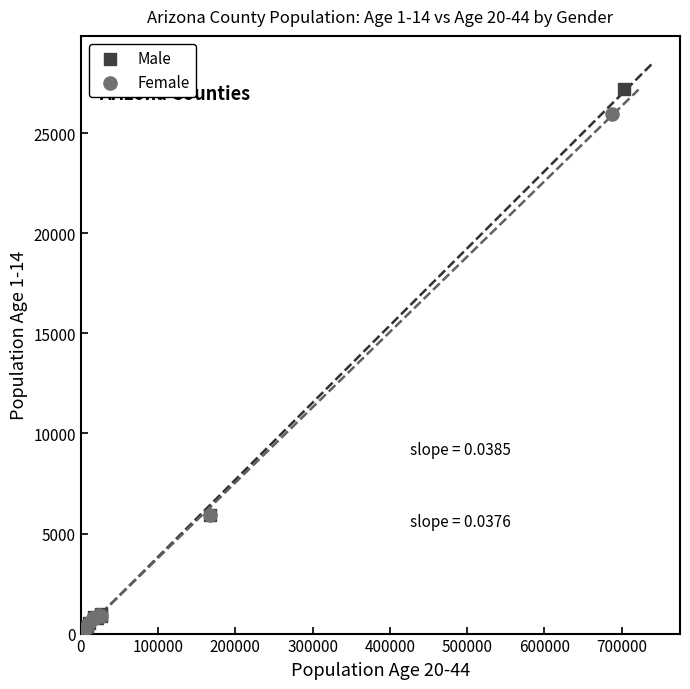

Which series has the widest spread of Y values?

Male